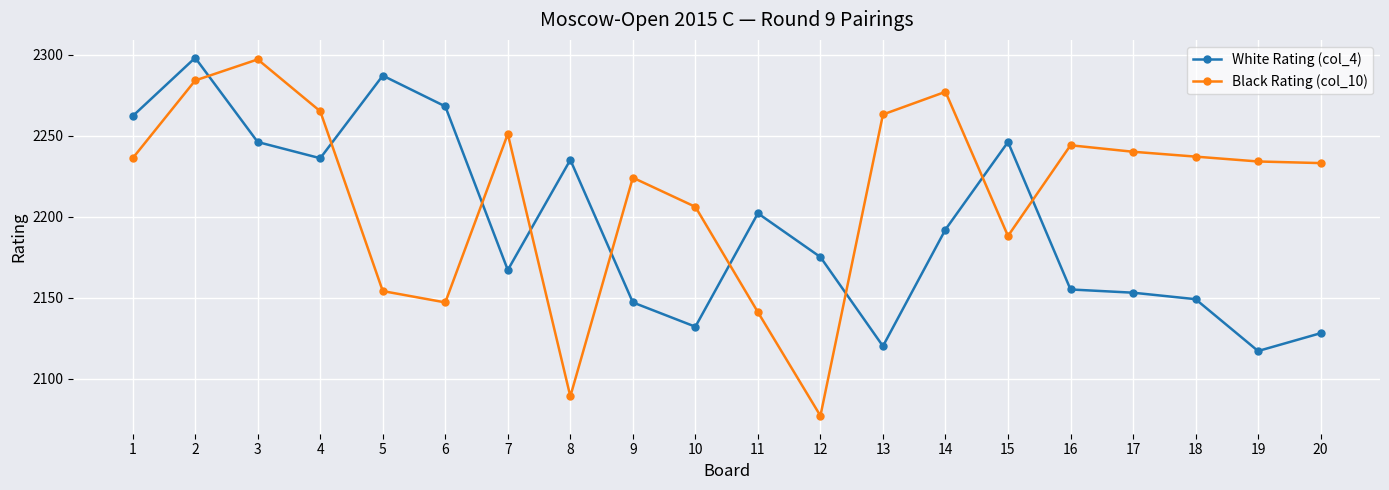

How many lines are shown in the chart?

2